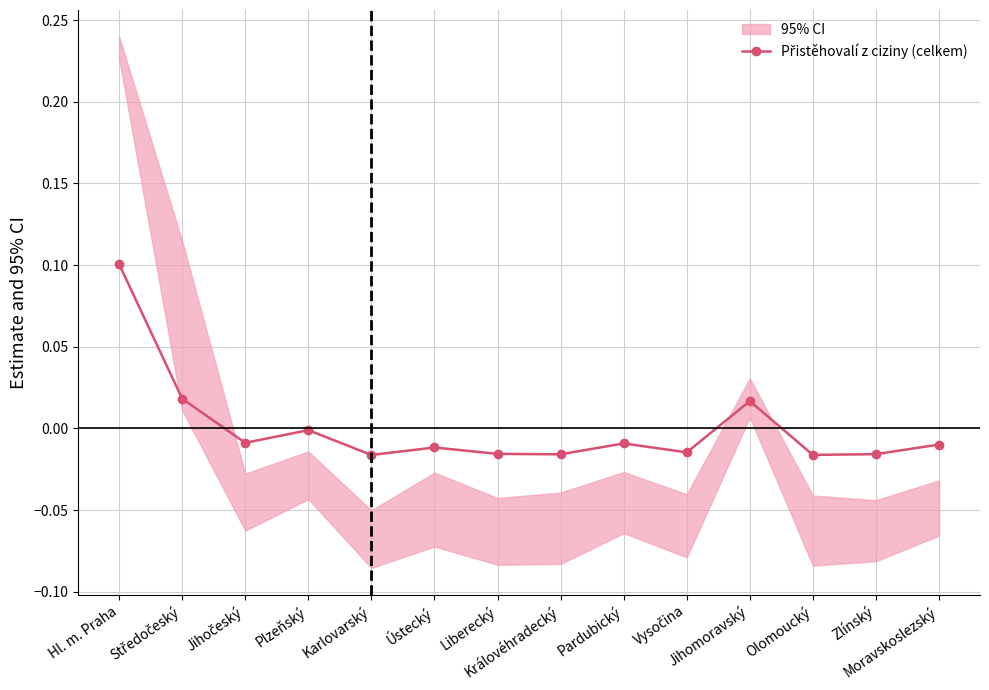

True or false: there are more than 0 points higher than both neighbors.

True